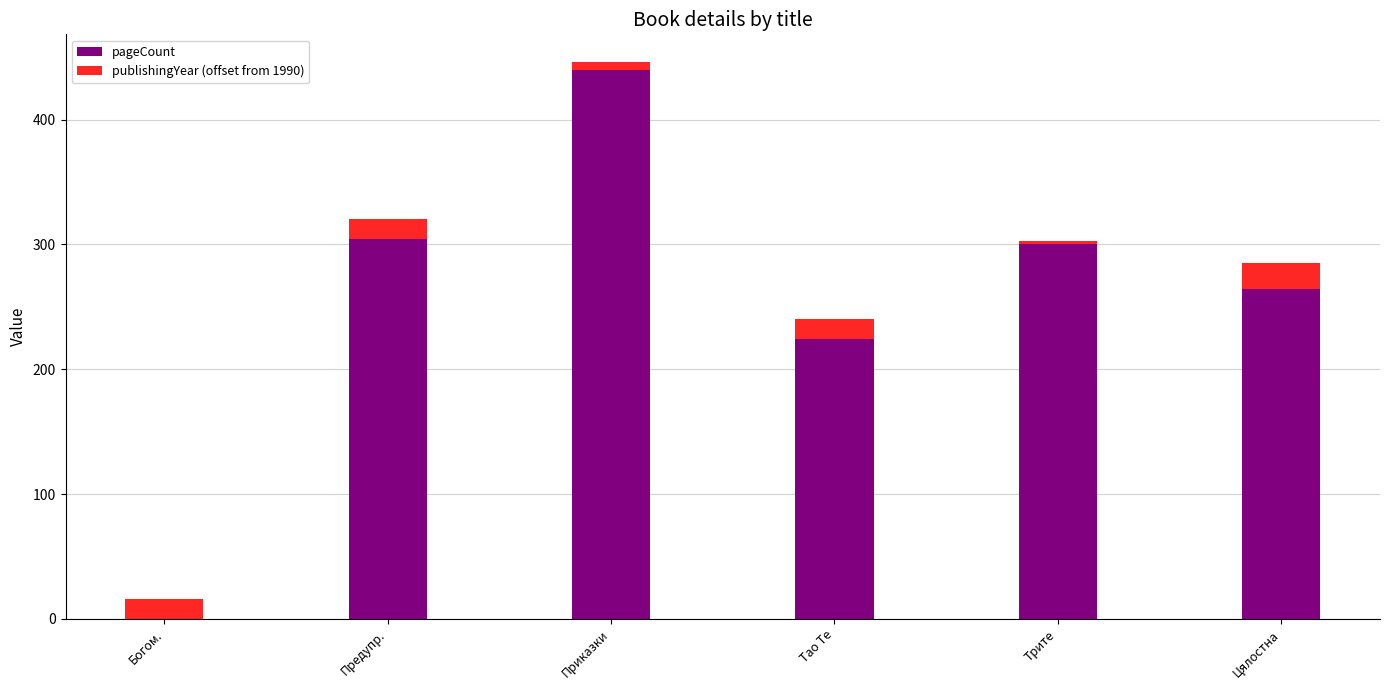

At which label does pageCount reach its peak?

Приказки